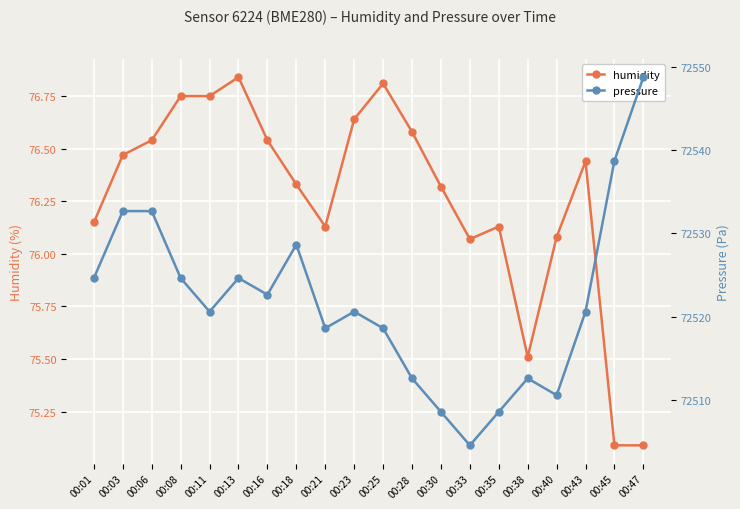

What is the sum of all pressure values?

1450434.3